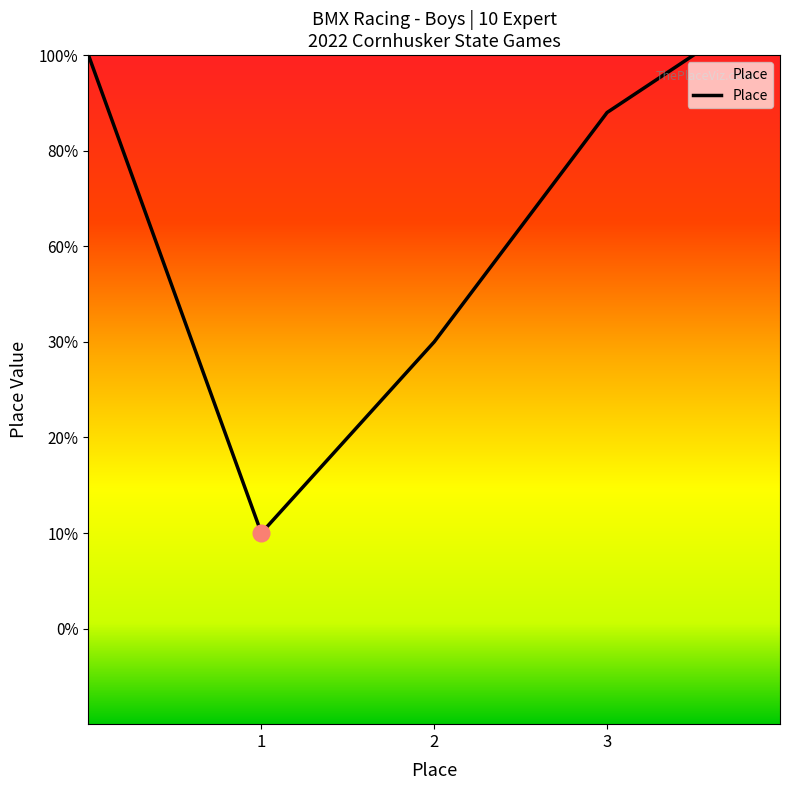

Rank the categories by value from lowest to highest.

1, 2, 3